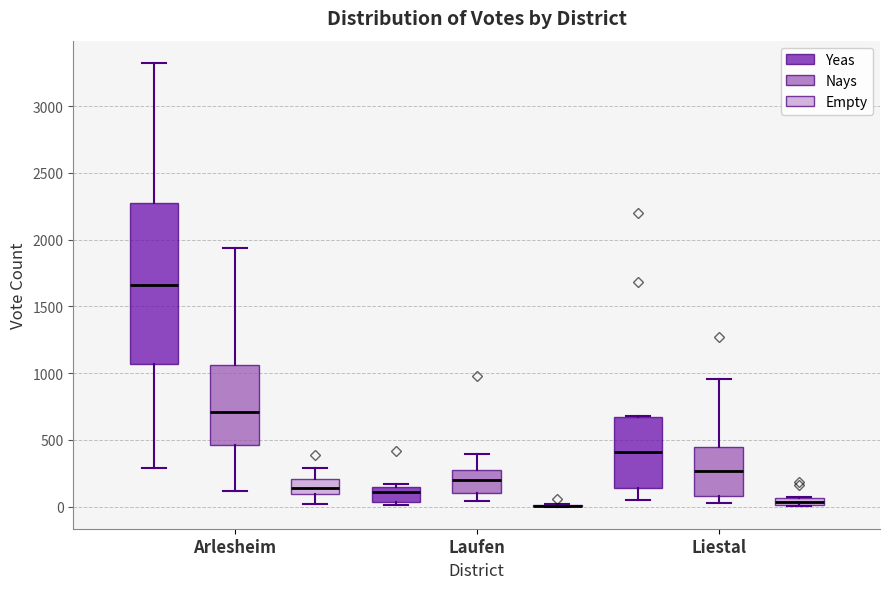

Which box is the tallest, from its lower edge to its upper edge?

Arlesheim (Yeas)